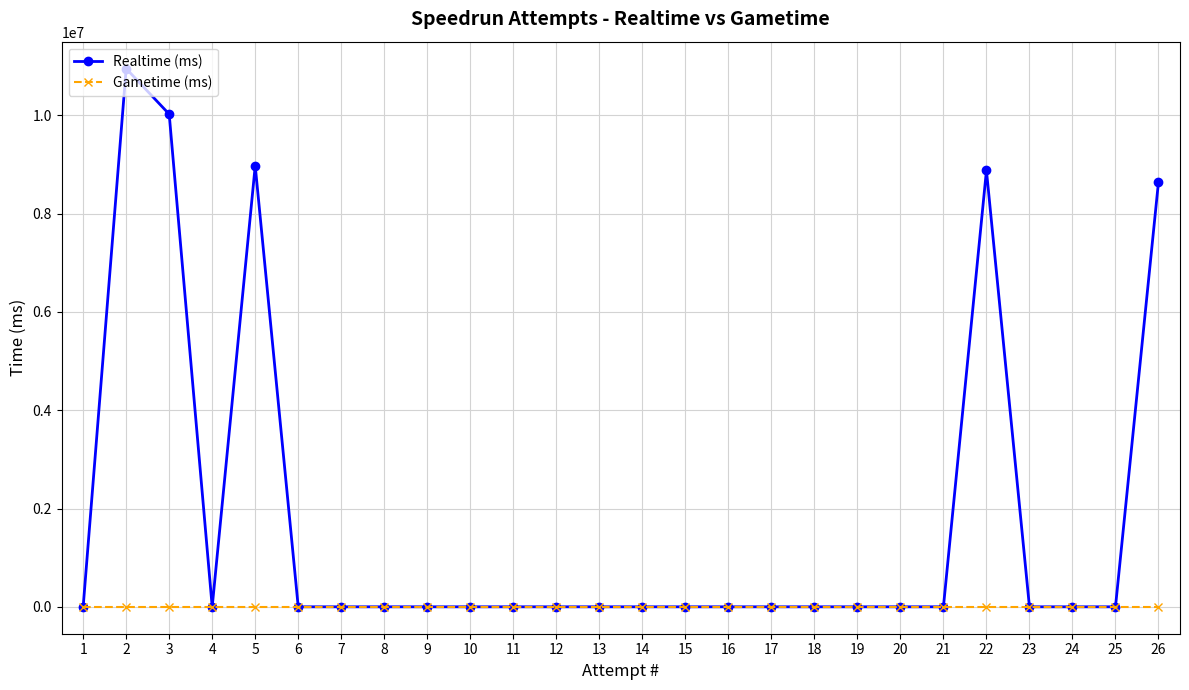

Reading left to right, transcribe all the data shown in this chart.

Realtime (ms): 1=0	2=10951658	3=10024293	4=0	5=8973440	6=0	7=0	8=0	9=0	10=0	11=0	12=0	13=0	14=0	15=0	16=0	17=0	18=0	19=0	20=0	21=0	22=8878975	23=0	24=0	25=0	26=8647773
Gametime (ms): 1=0	2=0	3=0	4=0	5=0	6=0	7=0	8=0	9=0	10=0	11=0	12=0	13=0	14=0	15=0	16=0	17=0	18=0	19=0	20=0	21=0	22=0	23=0	24=0	25=0	26=0